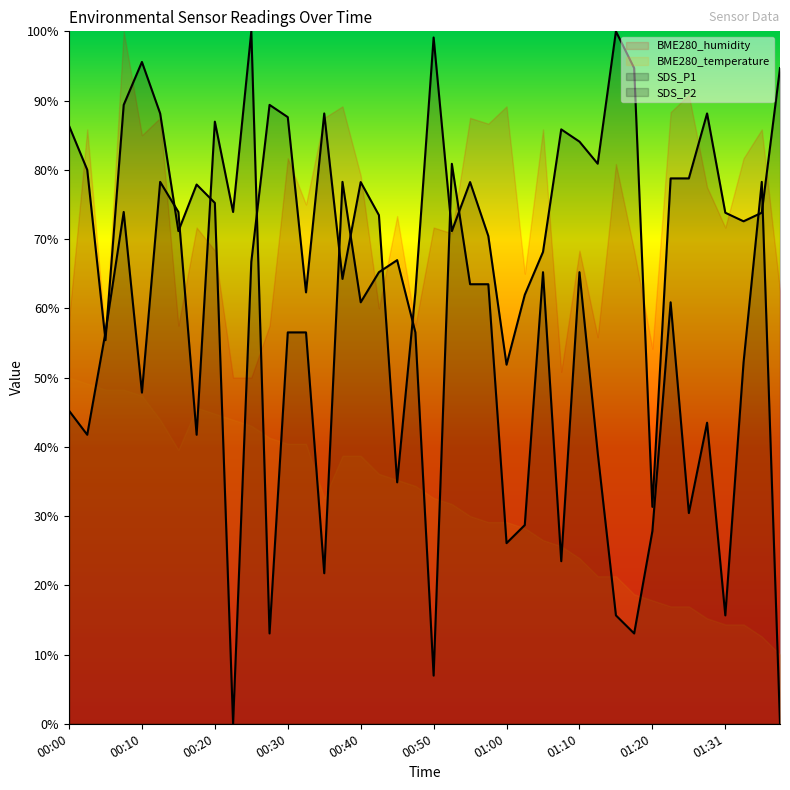

What is the spread (max minus min) of values at 00:18?

0.4